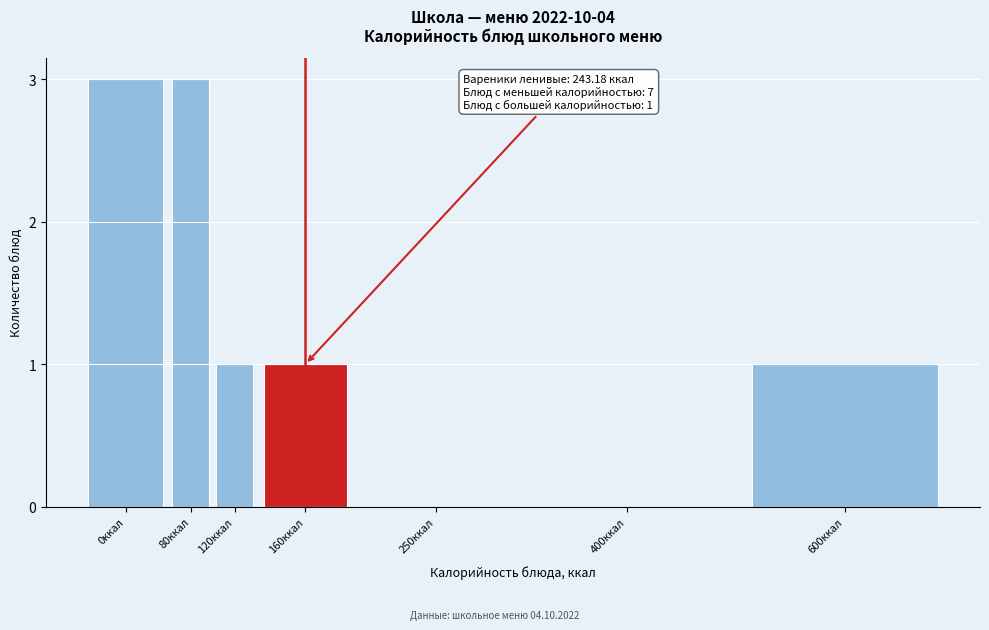

Reading right to left, transcribe all the data shown in this chart.

600ккал=1	400ккал=0	250ккал=0	160ккал=1	120ккал=1	80ккал=3	0ккал=3